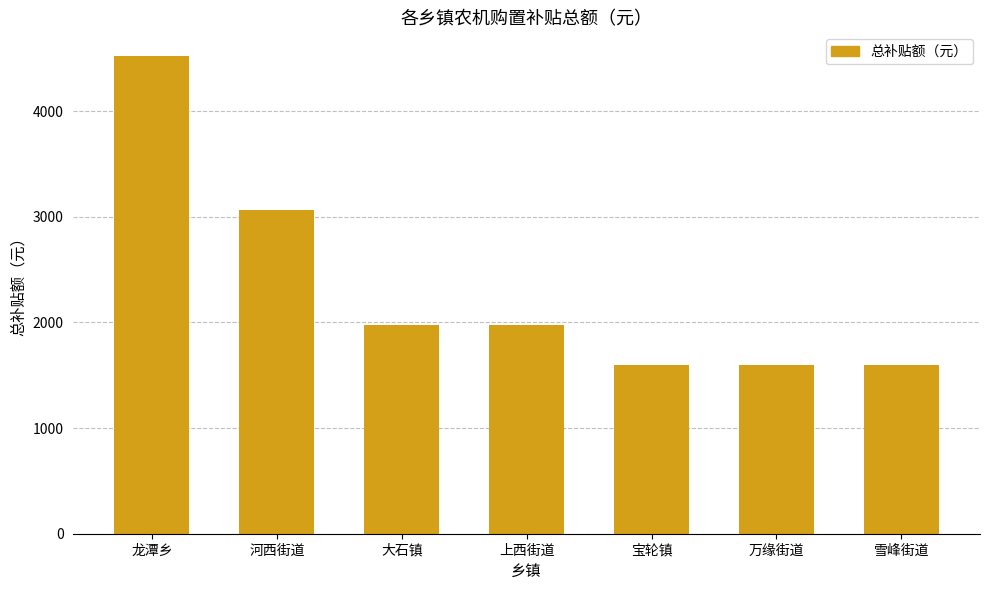

What is the label of the 5th bar from the right?

大石镇